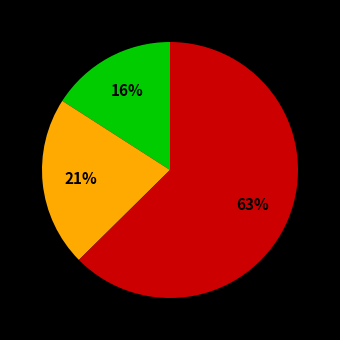

Does any single category account for the majority?

Yes